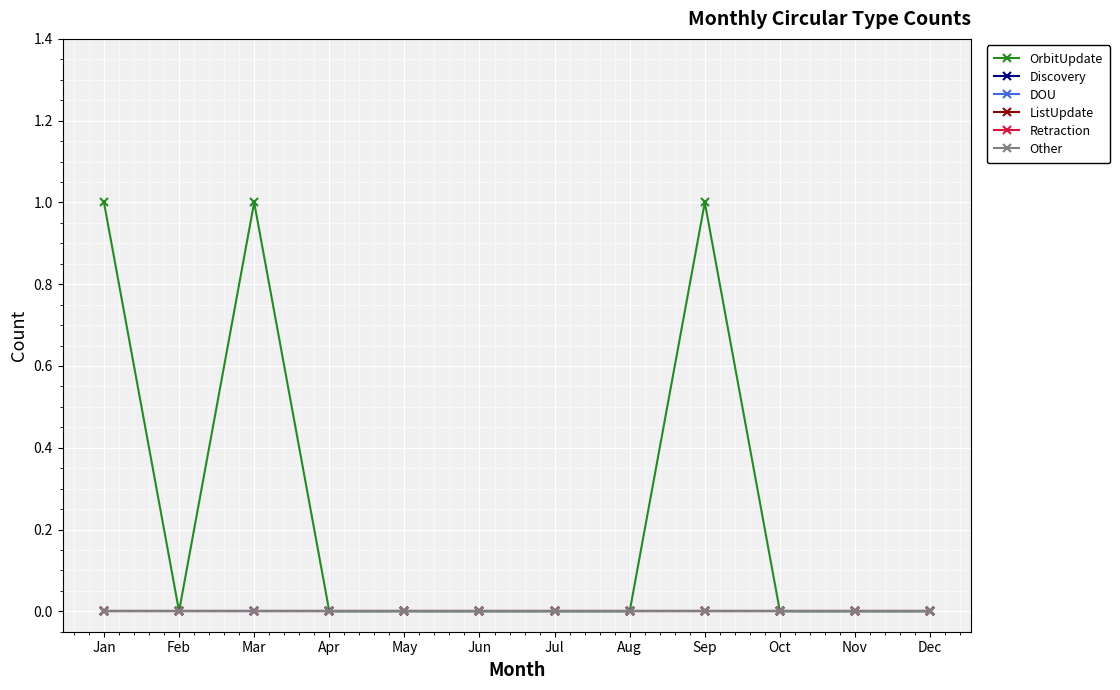

True or false: Retraction has more than 2 interior local peaks.

False